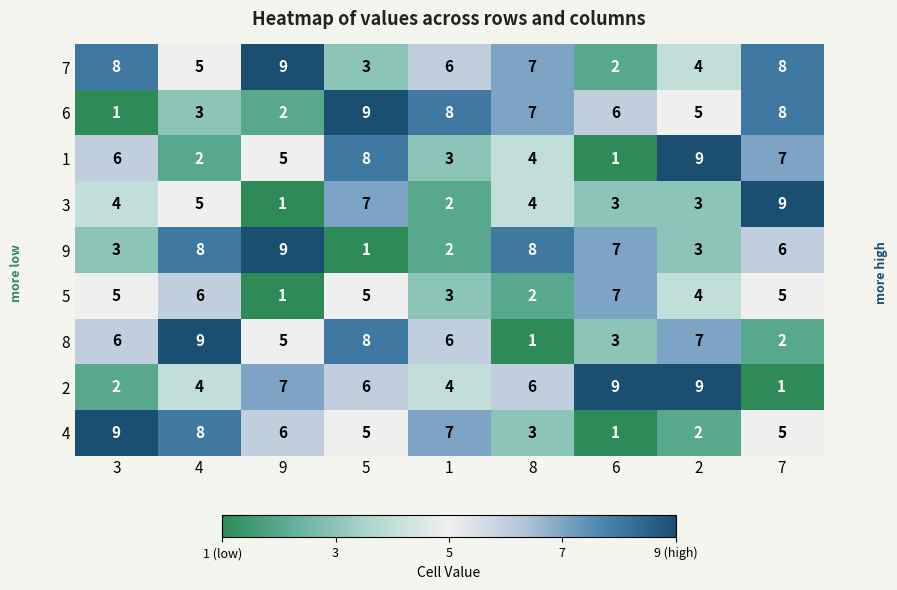

How many values in the 9 series are below 6?

4